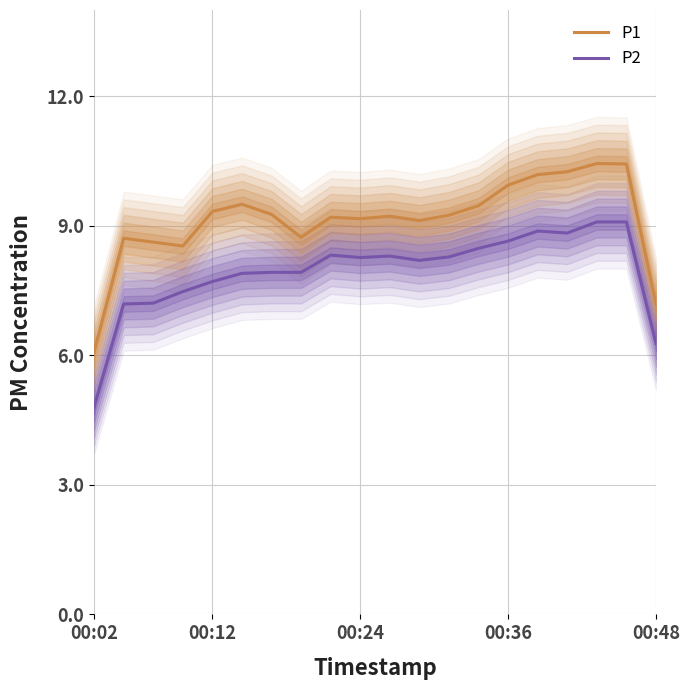

What is the difference between the P2 values at 00:02 and 17?

4.3